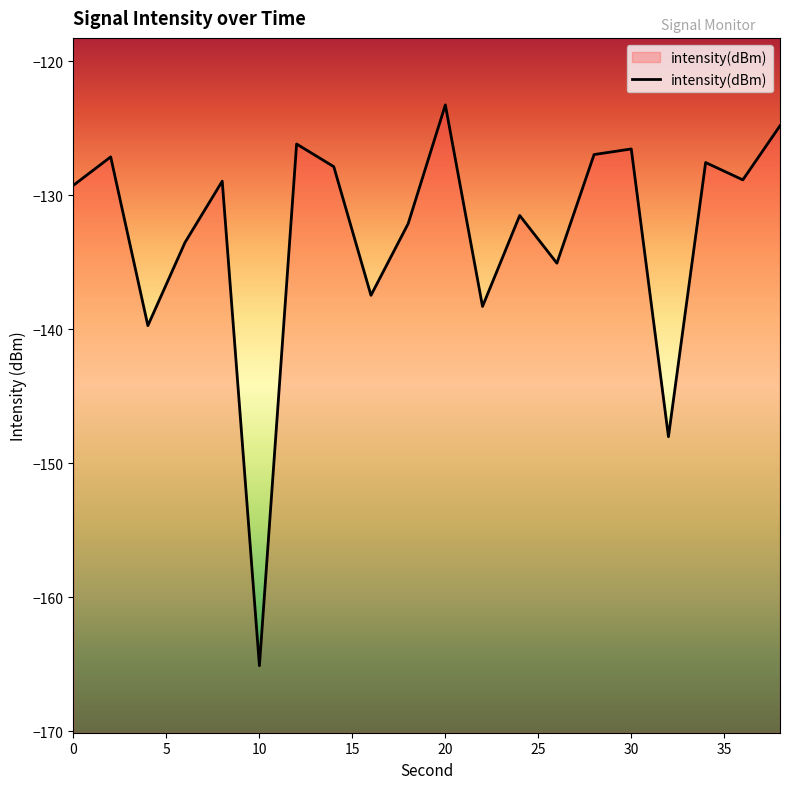

At which category does the chart reach its peak across all series?

20